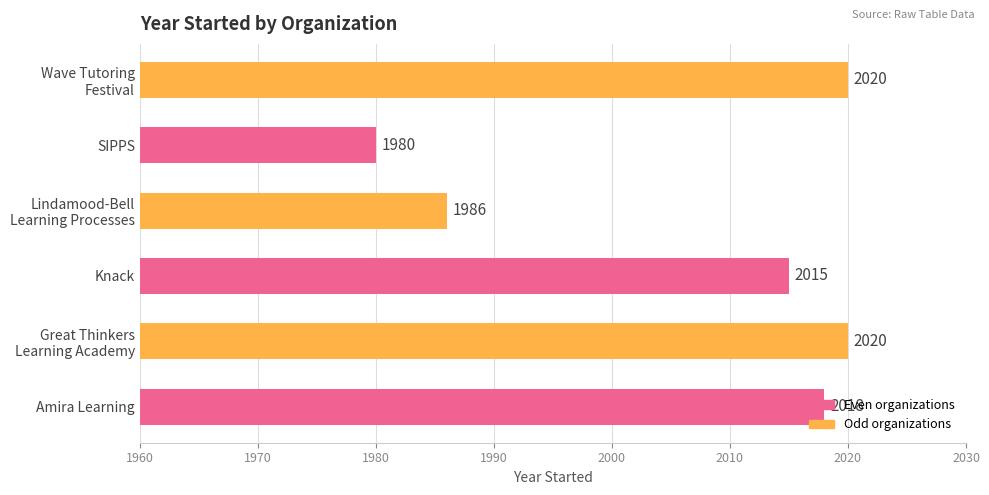

How many distinct data groups are displayed?

1